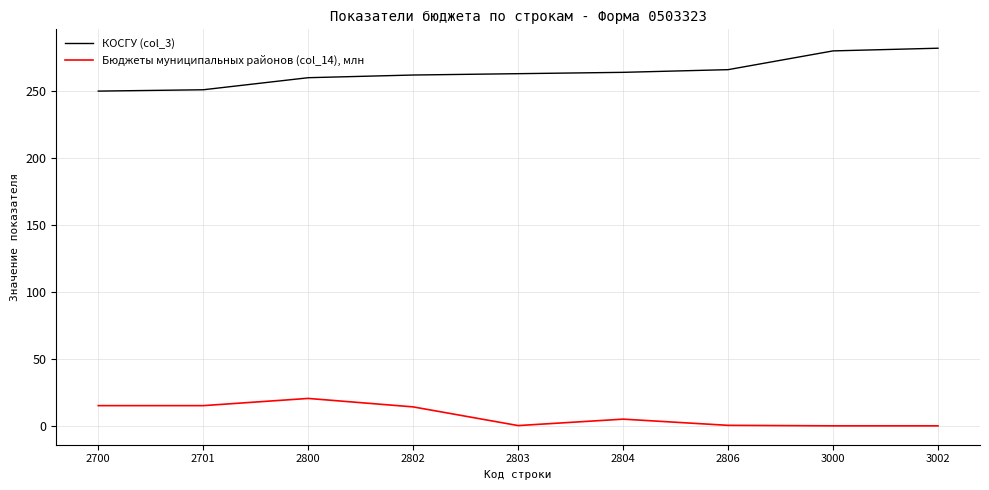

How many lines are shown in the chart?

2